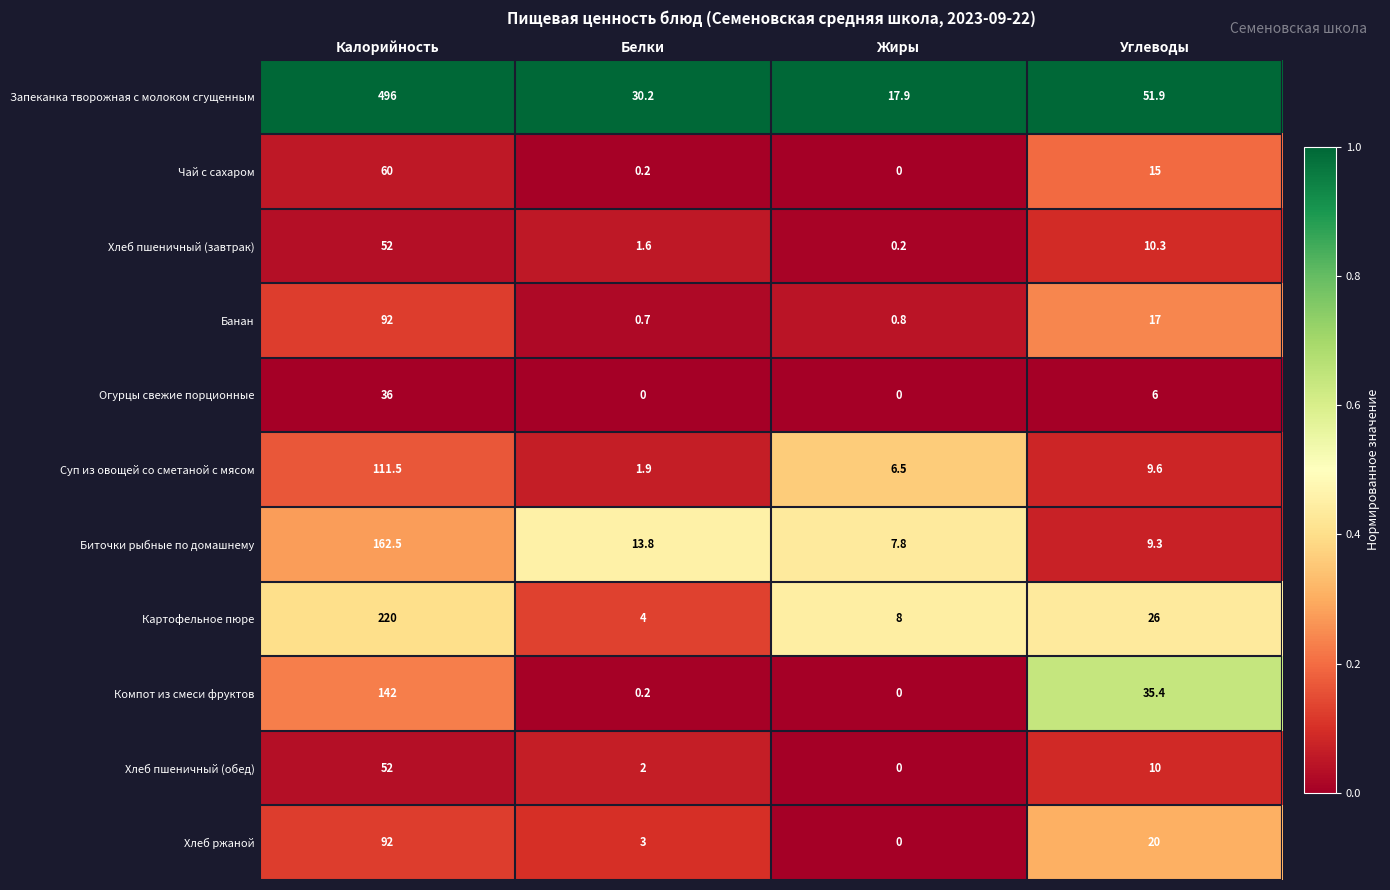

Which series has the largest total across all categories?

Запеканка творожная с молоком сгущенным